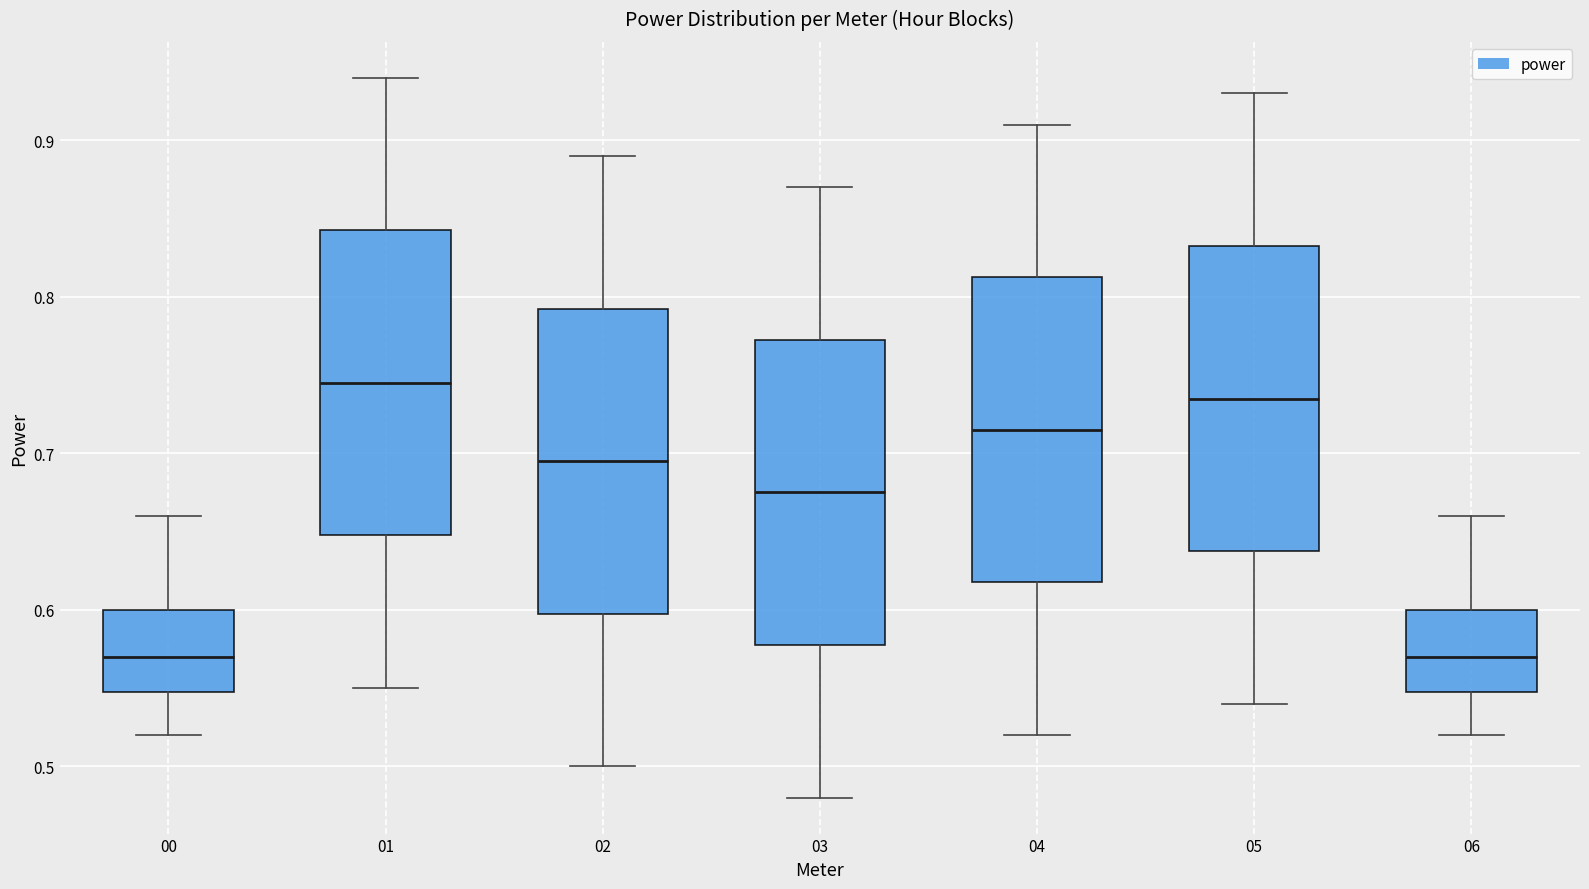

Where is the upper edge of the box at x = 06 on the y-axis? The values are not printed on the chart, so give them approximately, as read against the axis.

0.60